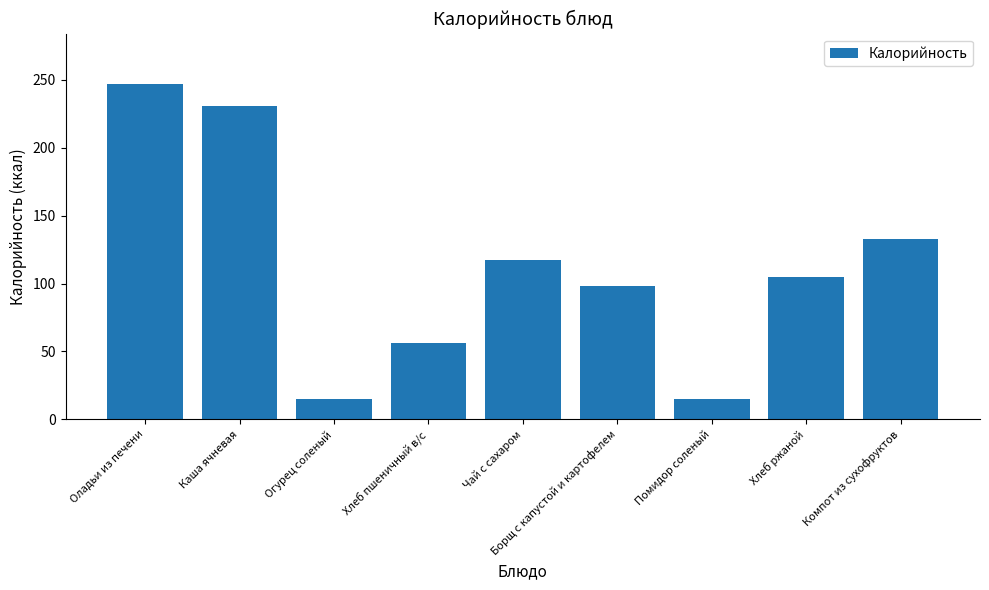

What is the difference between the maximum and minimum values?

231.9